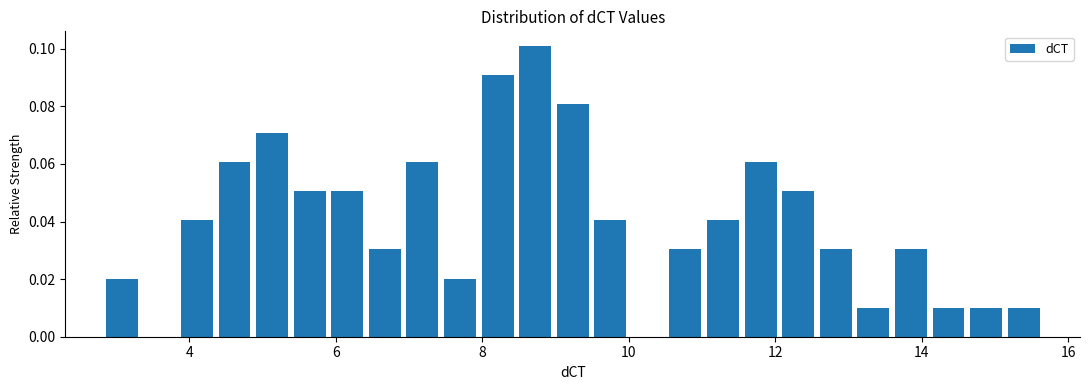

Around what value on the x-axis is the tallest bar? Give the approximate position of its centre, as read against the axis.

8.8